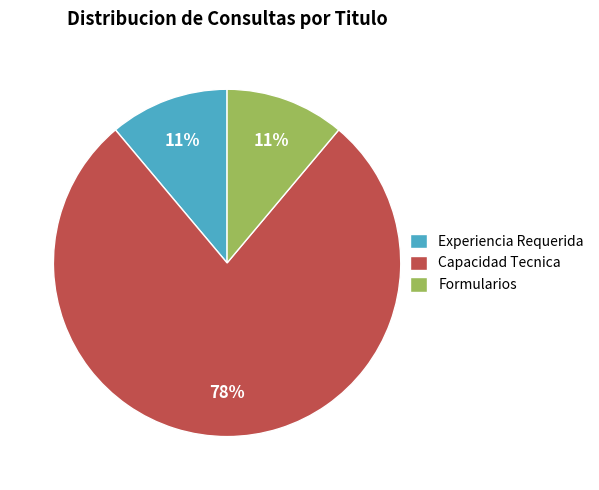

What is the largest slice in the pie chart?

Capacidad Tecnica